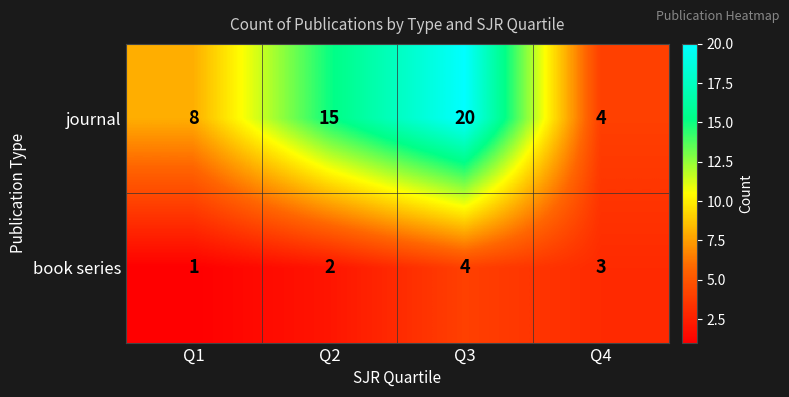

How many series are shown in this chart?

2